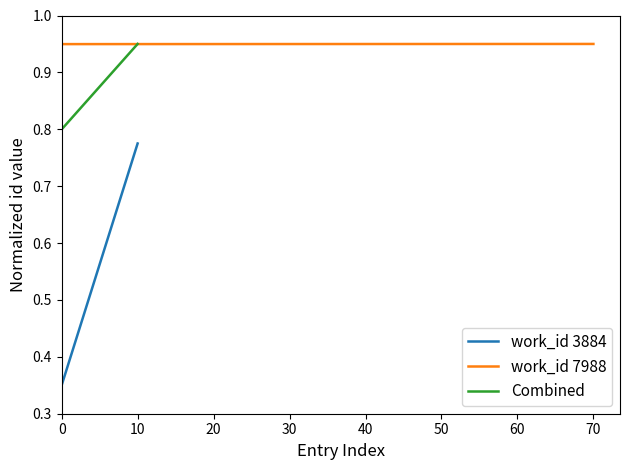

List the labels in order of value, smallest first.

0, 10, 20, 30, 40, 50, 60, 70